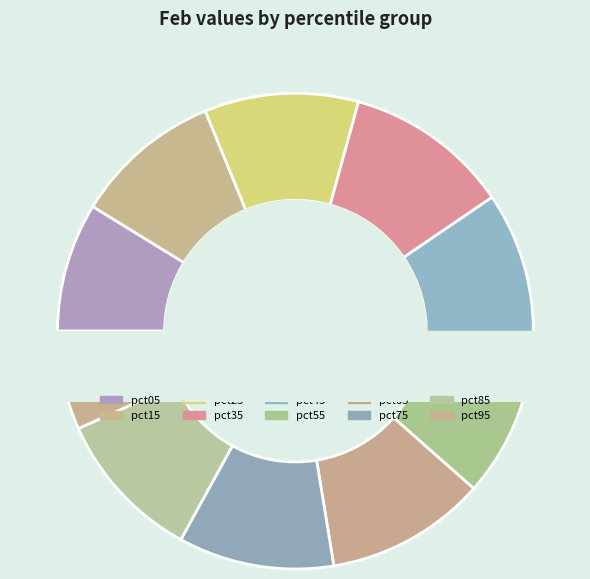

To the nearest percent, what is the average slice percentage?

10%